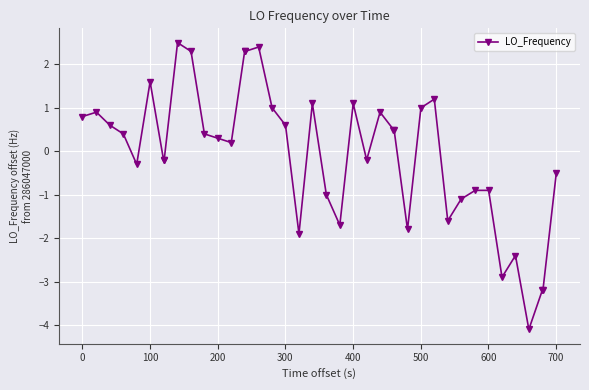

How many values are below zero?

18